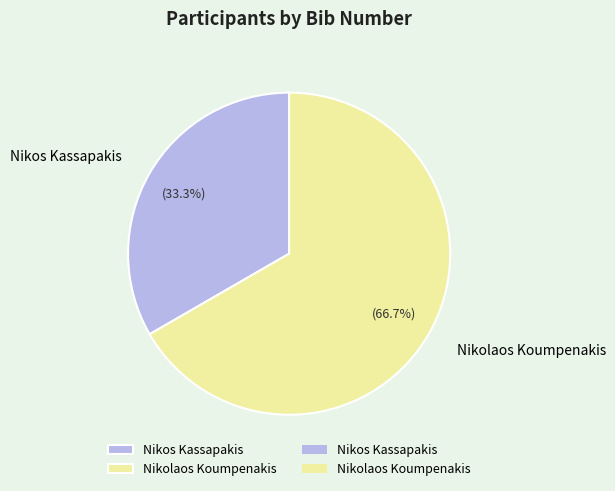

Which has a higher value, Nikos Kassapakis or Nikolaos Koumpenakis?

Nikolaos Koumpenakis